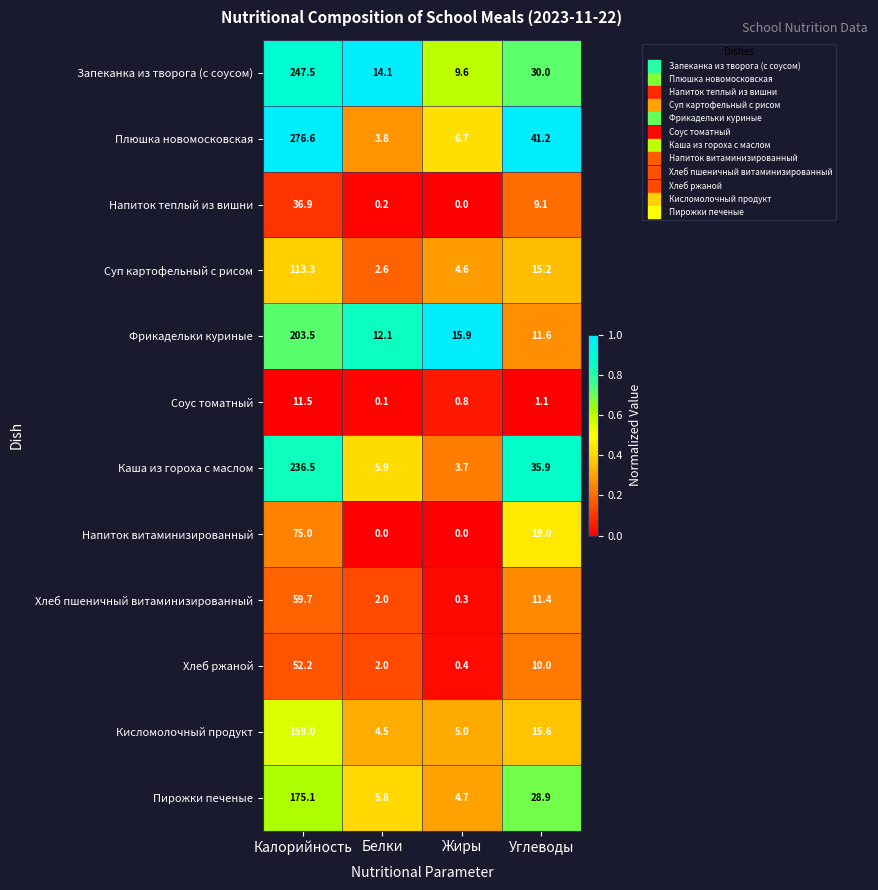

What value does the Напиток витаминизированный series have at Калорийность?

75.0